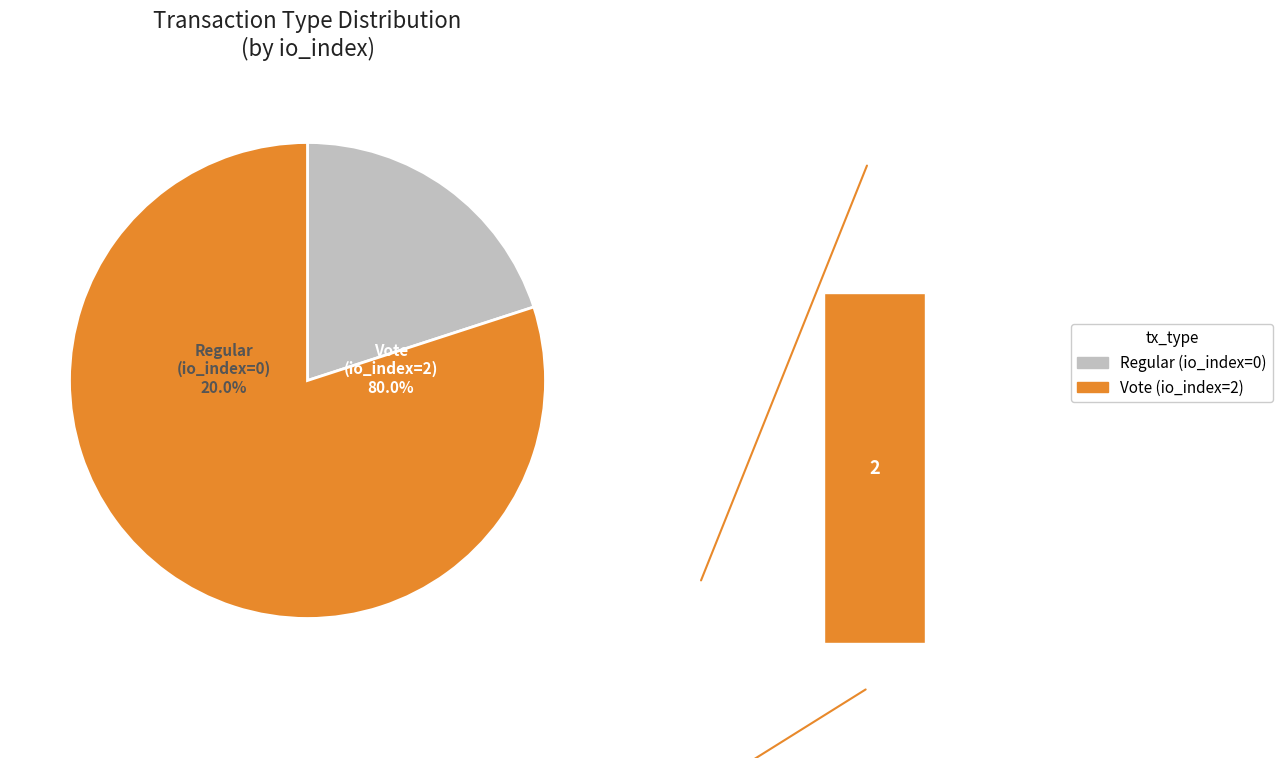

To the nearest percent, what is the combined percentage of Vote and Regular?

100%